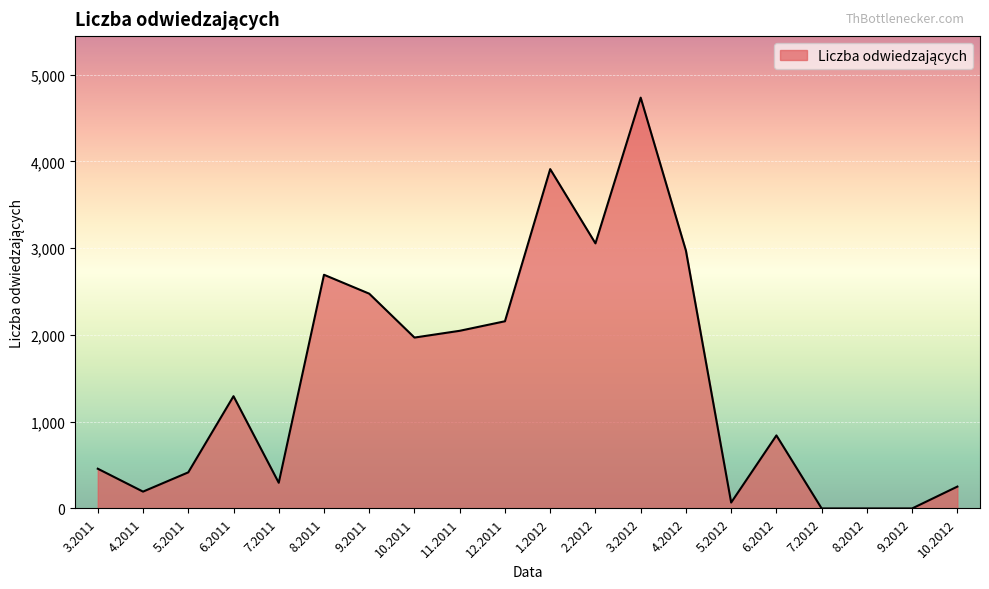

What is the change in value from 11.2011 to 8.2012?

-2048